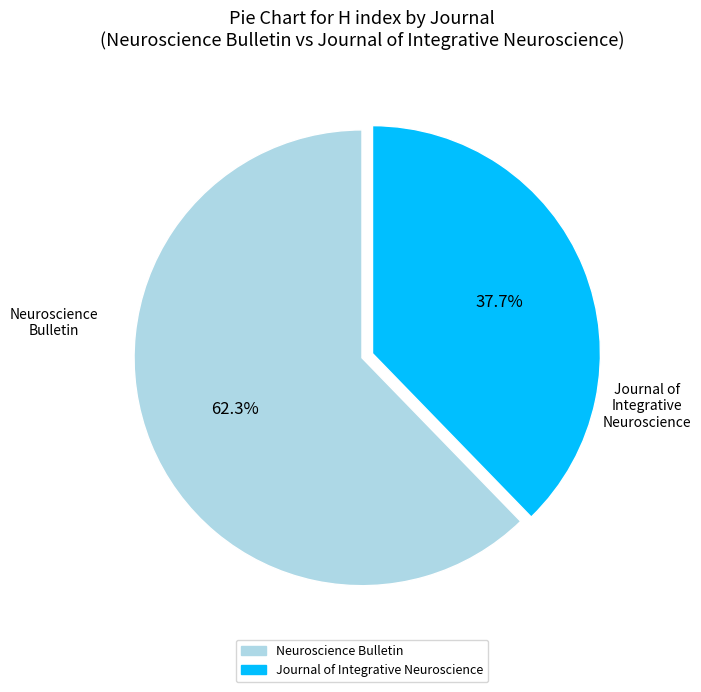

Count the number of slices in the pie.

2